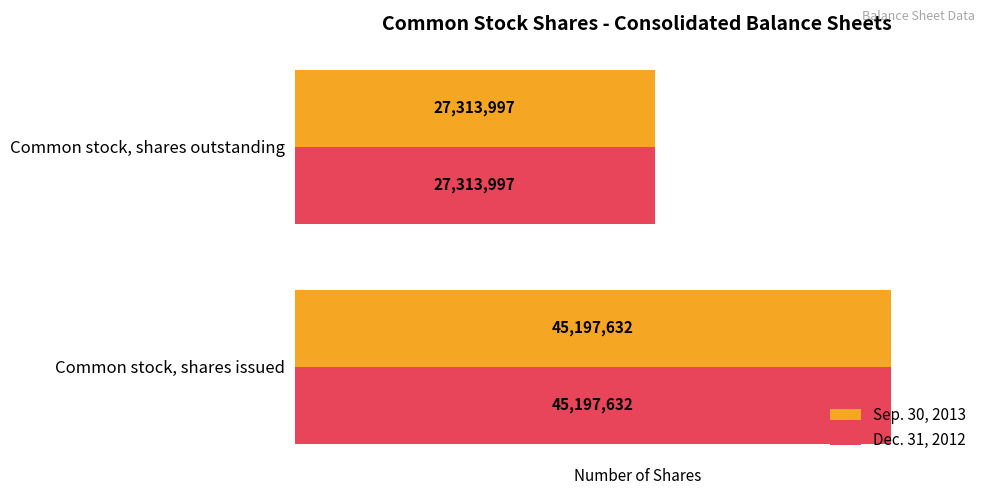

What is the minimum value for Dec. 31, 2012?

27313997